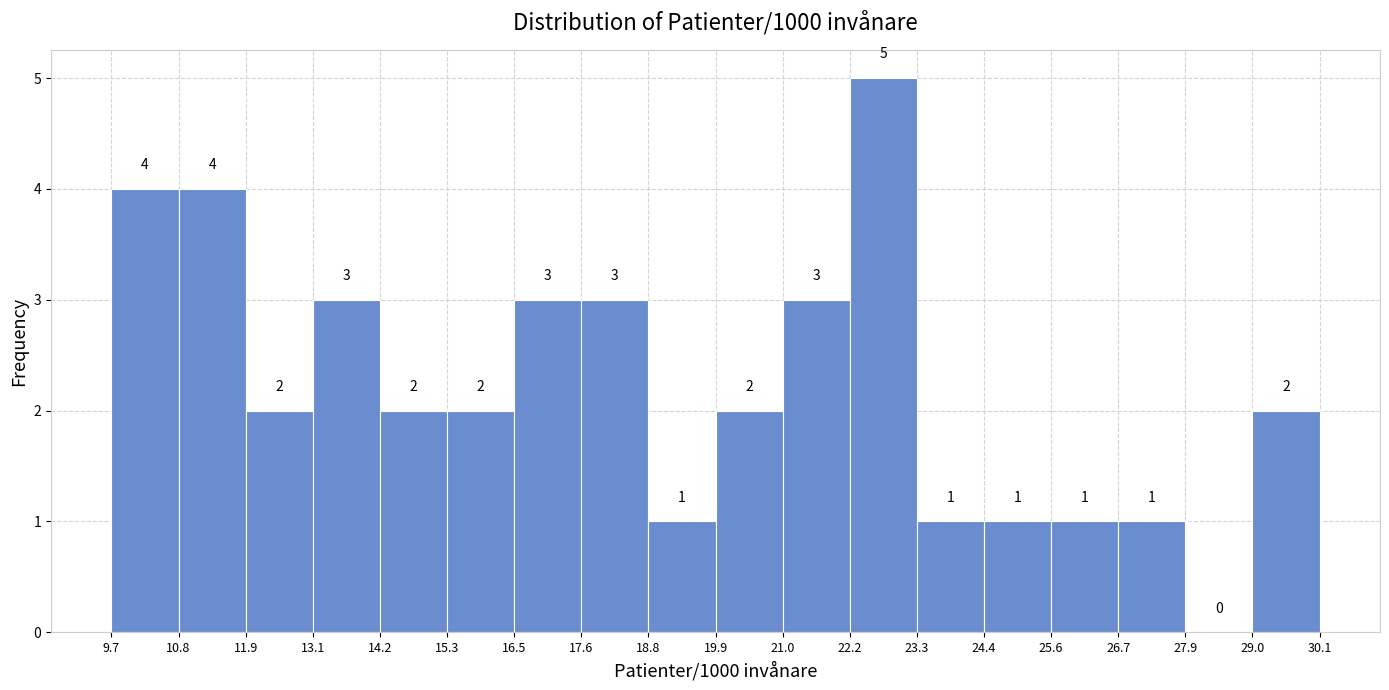

Reading left to right, list every bar in this chart as the range it spans on the x-axis followed by its height.

9.7 to 10.8: 4
10.8 to 11.9: 4
11.9 to 13.1: 2
13.1 to 14.2: 3
14.2 to 15.3: 2
15.3 to 16.5: 2
16.5 to 17.6: 3
17.6 to 18.8: 3
18.8 to 19.9: 1
19.9 to 21.0: 2
21.0 to 22.2: 3
22.2 to 23.3: 5
23.3 to 24.4: 1
24.4 to 25.6: 1
25.6 to 26.7: 1
26.7 to 27.9: 1
27.9 to 29.0: 0
29.0 to 30.1: 2